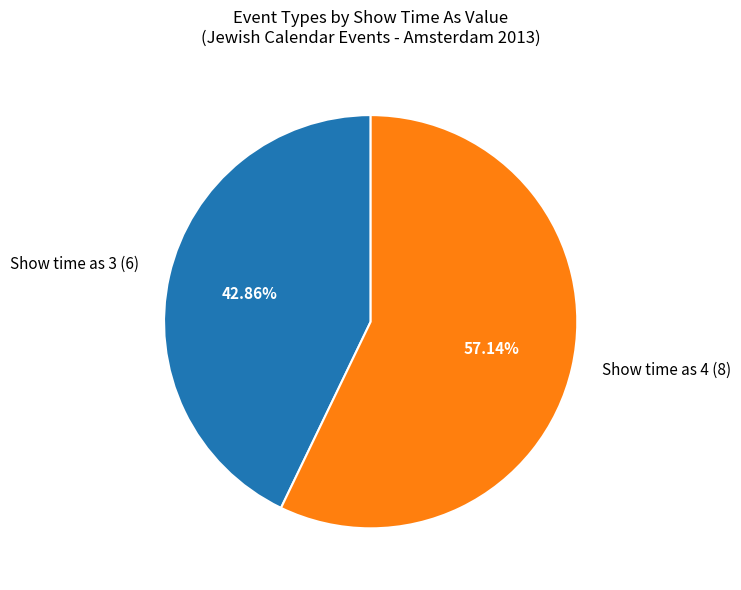

How many segments does this pie chart have?

2